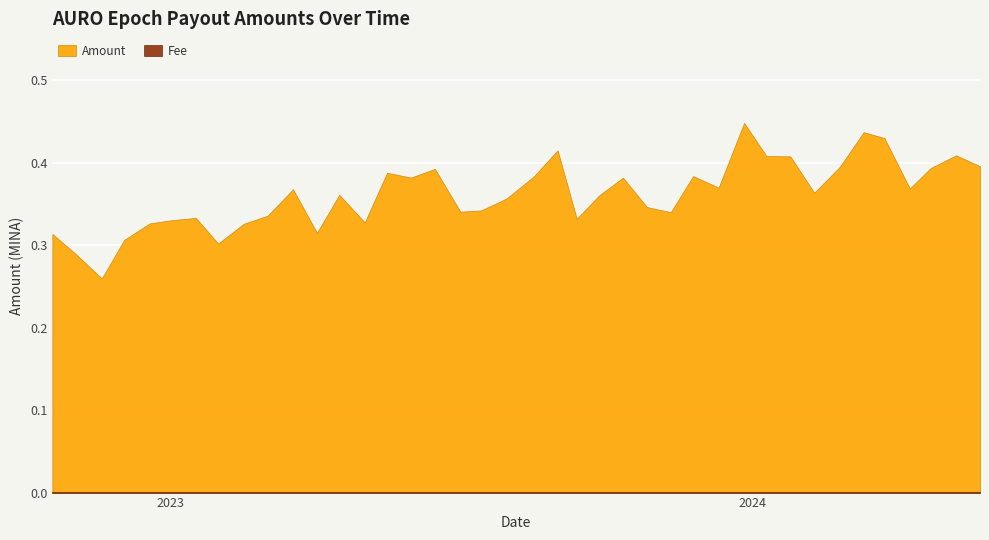

What is the label of the 22nd point from the left?

2023-09-01